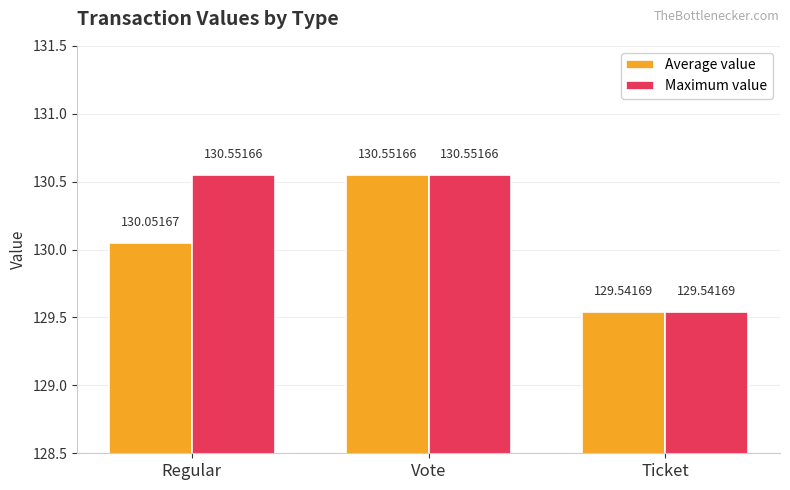

What is the label of the 3rd bar from the right?

Regular